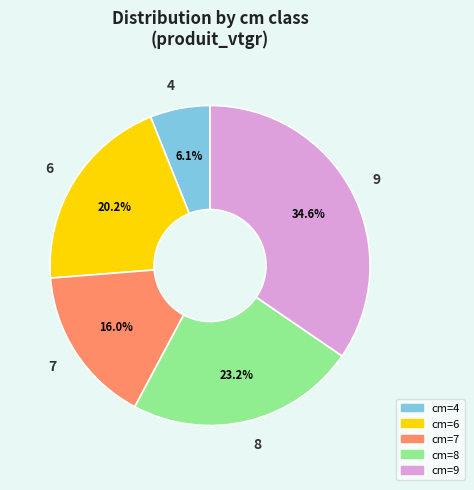

What is the ratio of the value at 4 to the value at 8?

0.3